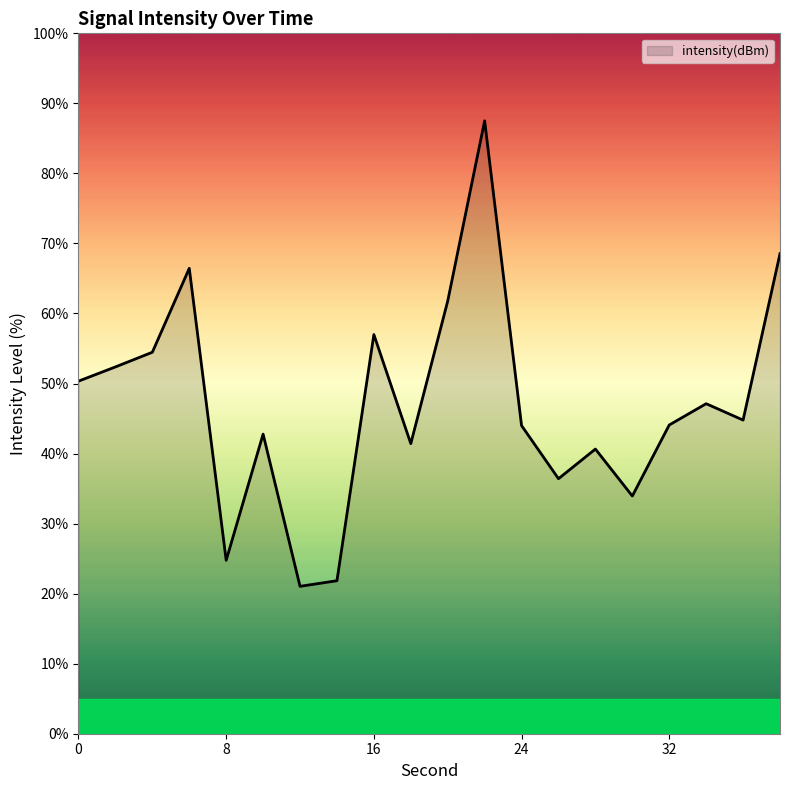

What is the maximum value shown in the chart?

87.5